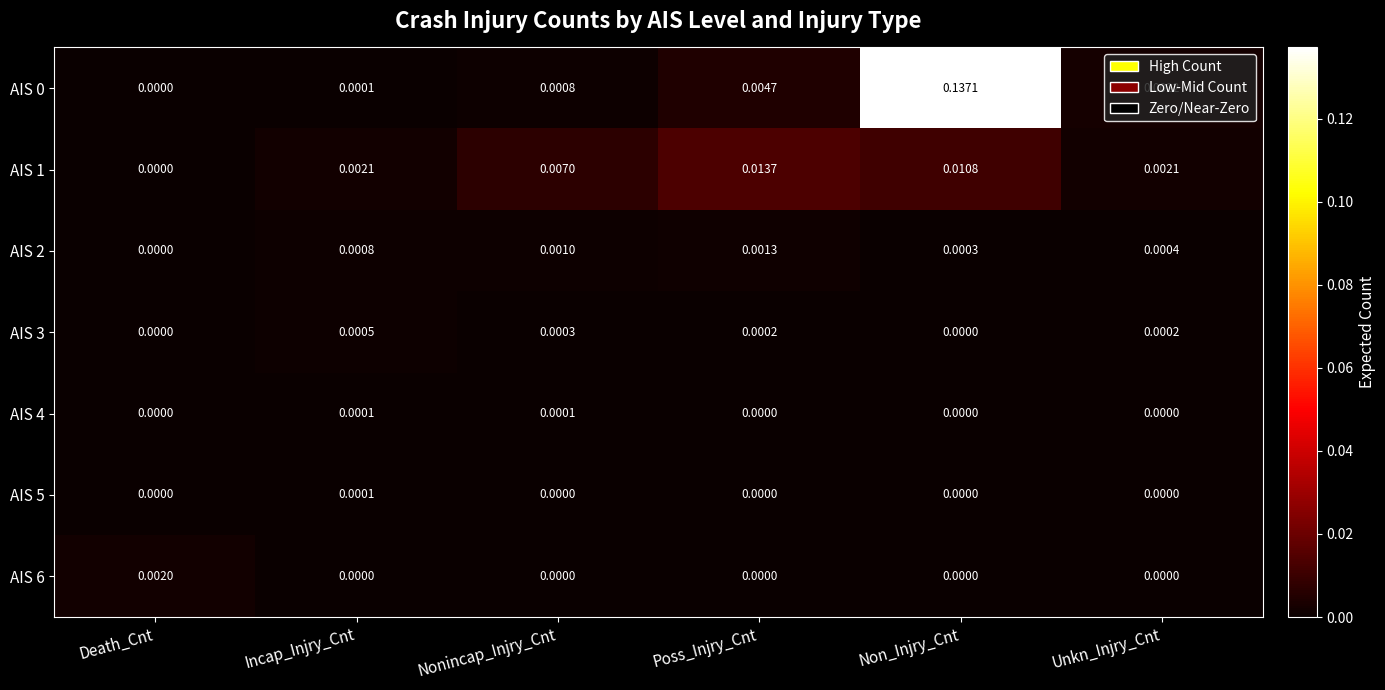

Which category has the highest value across all series?

Non_Injry_Cnt